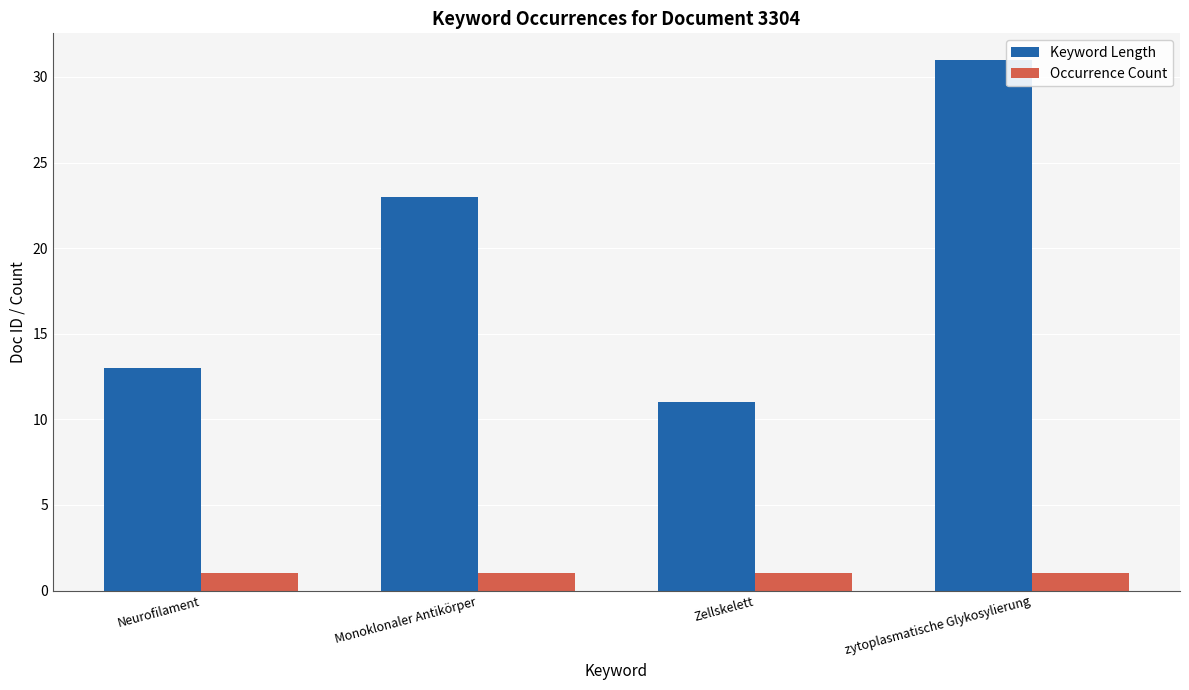

True or false: Keyword Length has a value of 41 at Monoklonaler Antikörper.

False